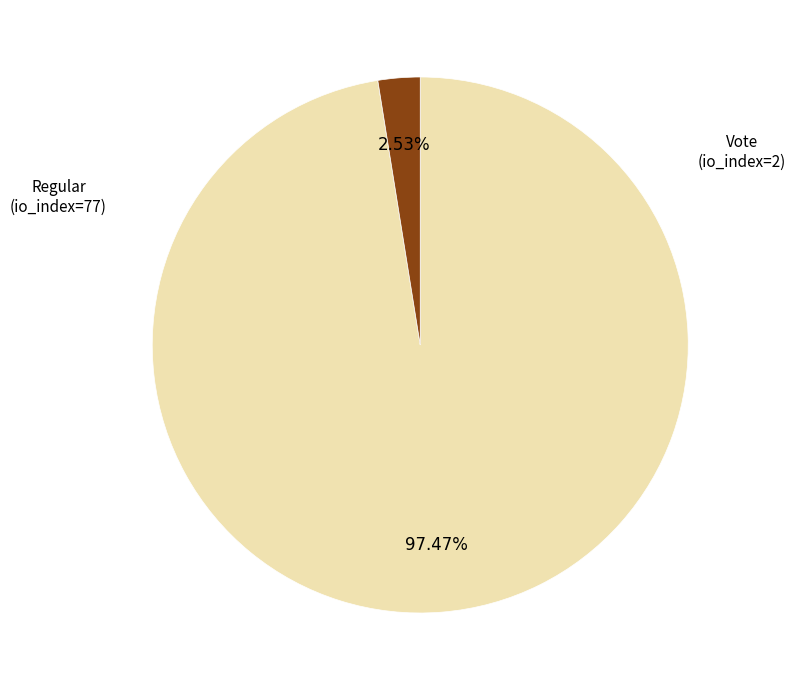

Does any single category account for the majority?

Yes